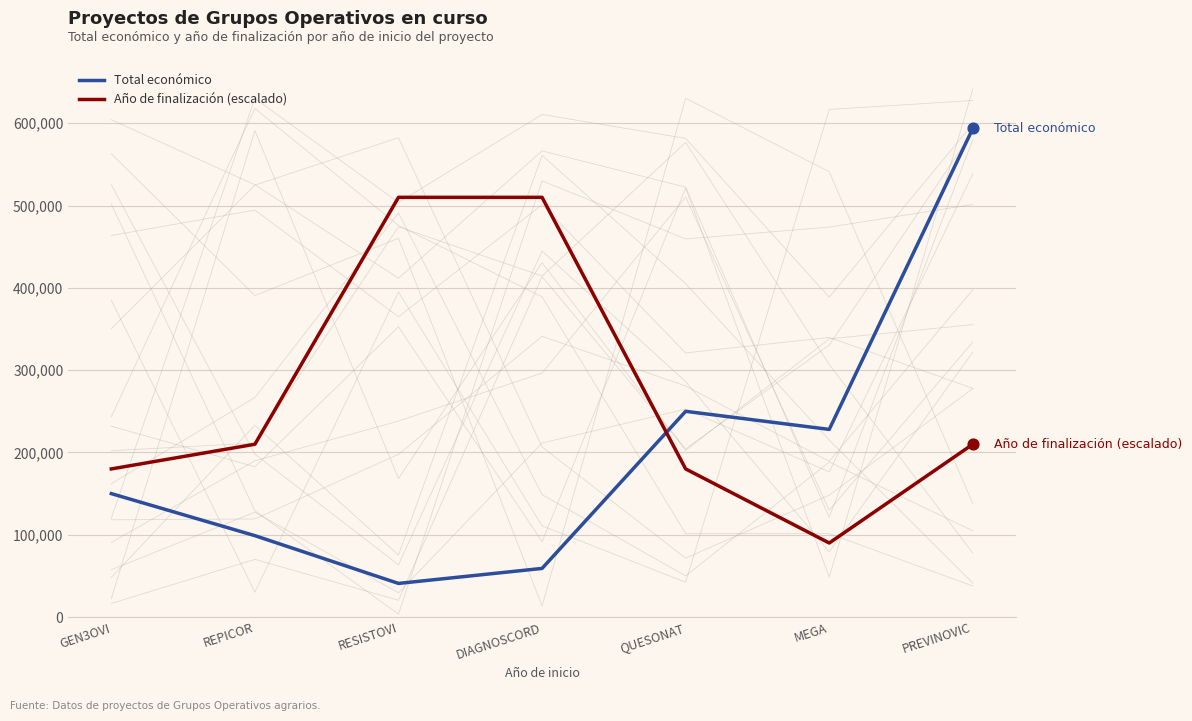

Which series has the largest total across all categories?

Año de finalización (escalado)